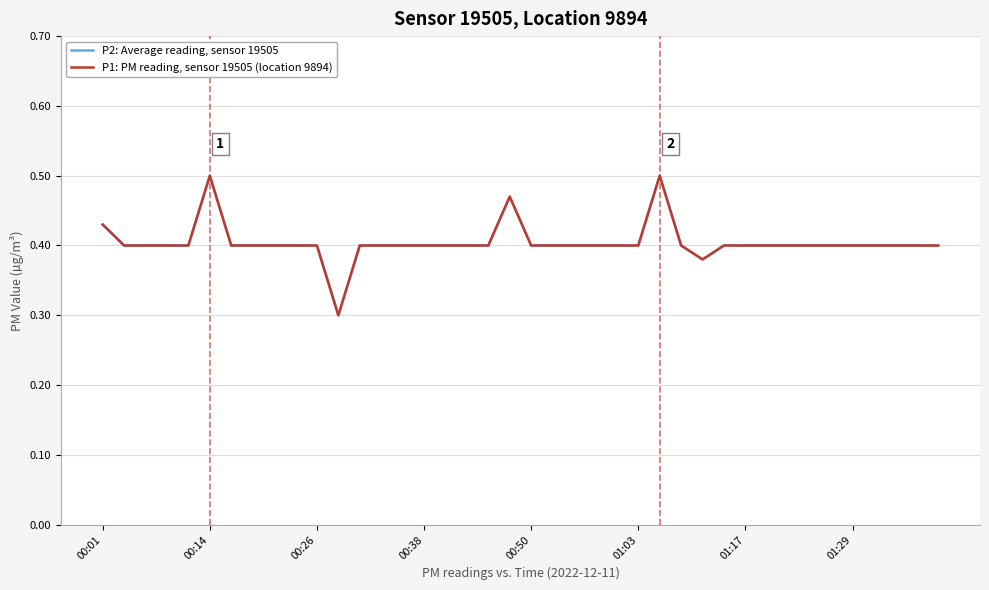

Does the chart display data point markers on the line(s)?

No